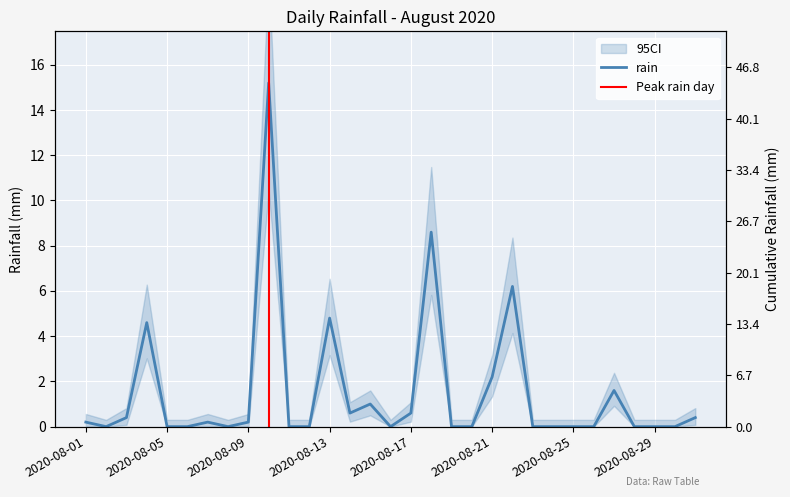

Between 2020-08-26 and 2020-08-20, which is larger?

2020-08-26